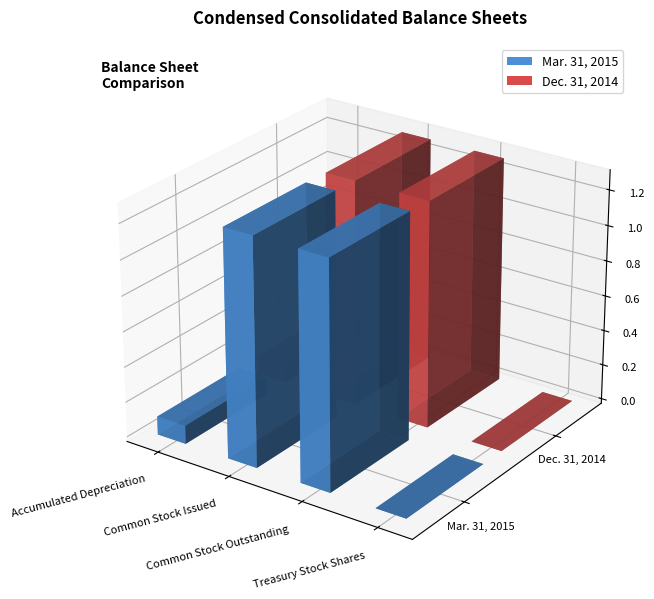

At Accumulated Depreciation, list the series in order from largest to smallest.

Mar. 31, 2015, Dec. 31, 2014